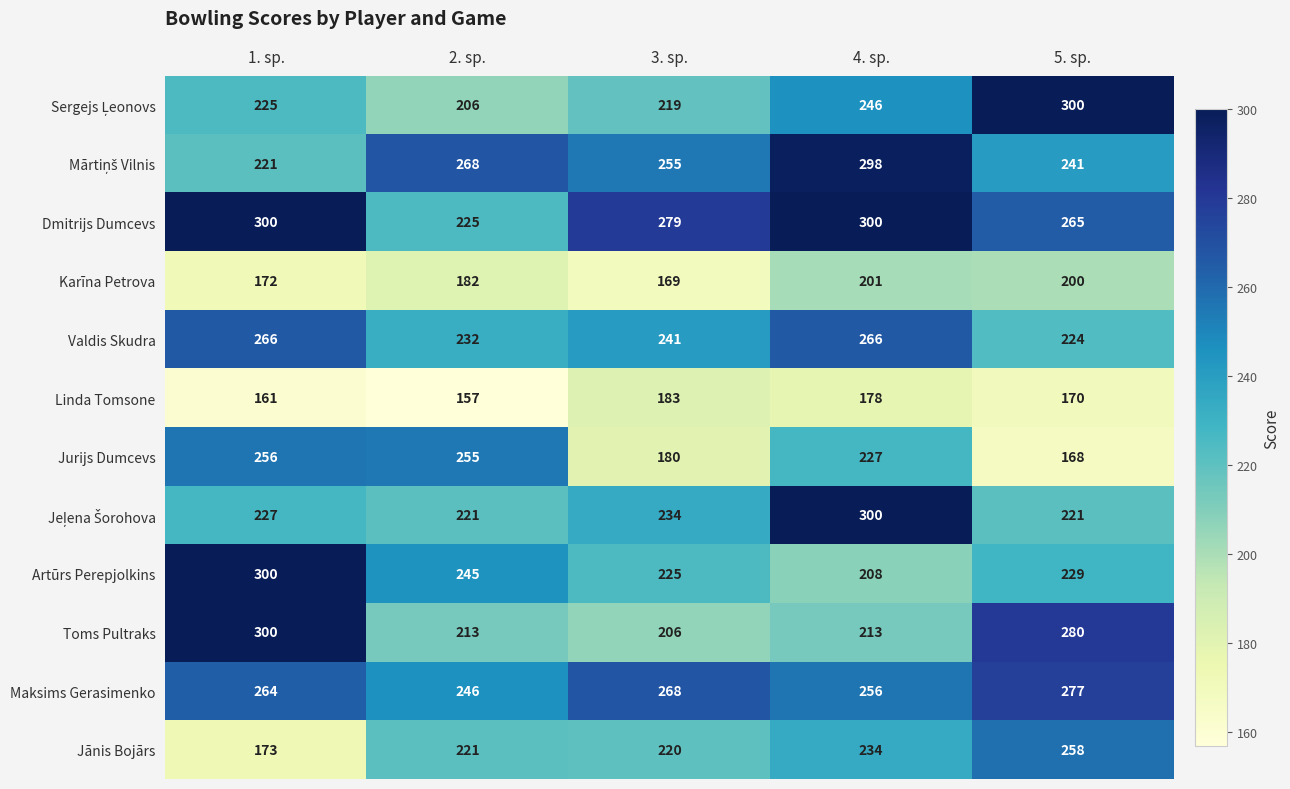

Is it true that Linda Tomsone equals 212 at 1. sp.?

False